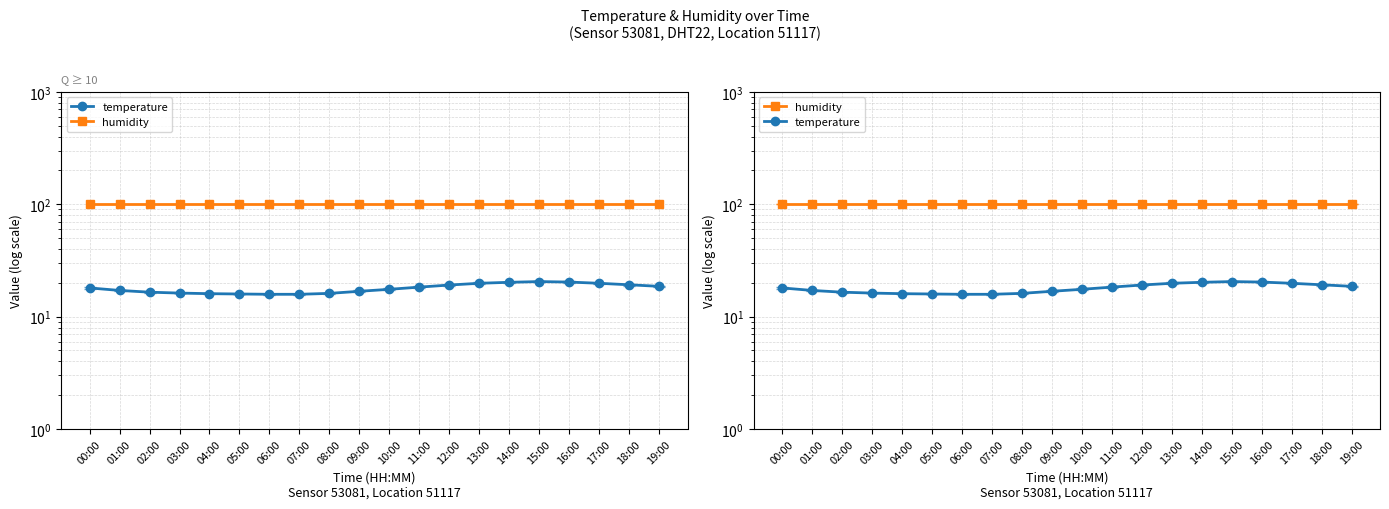

How many values in the temperature series are below 18?

10